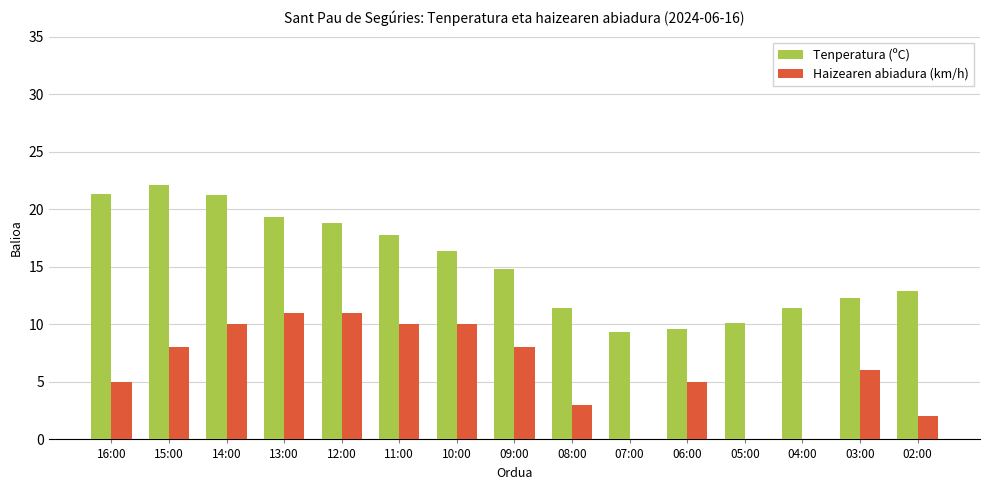

Which category has the highest value across all series?

15:00